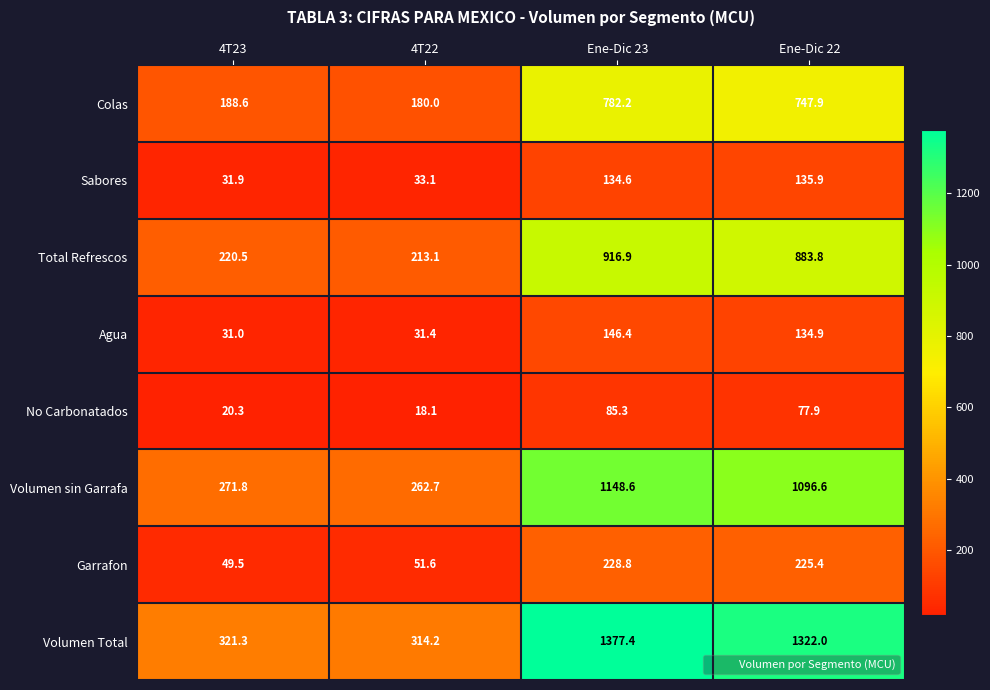

Rank the categories by Volumen sin Garrafa value from highest to lowest.

Ene-Dic 23, Ene-Dic 22, 4T23, 4T22